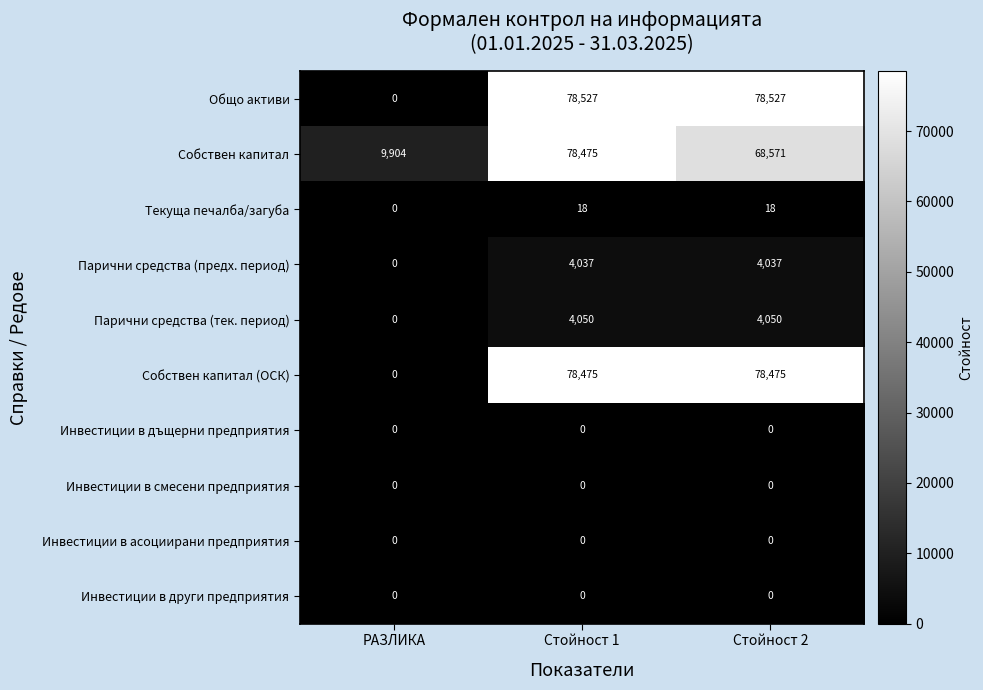

At how many categories does at least one series exceed 8483?

3